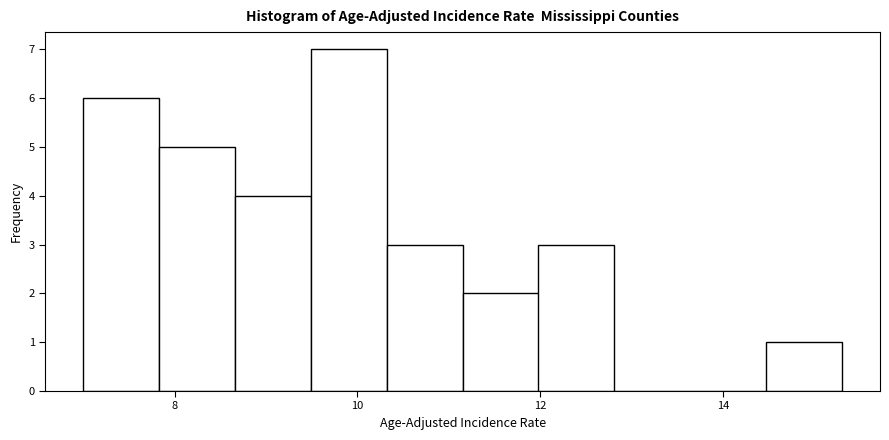

Over which range of the x-axis is the bar tallest?

9.4 to 10.4